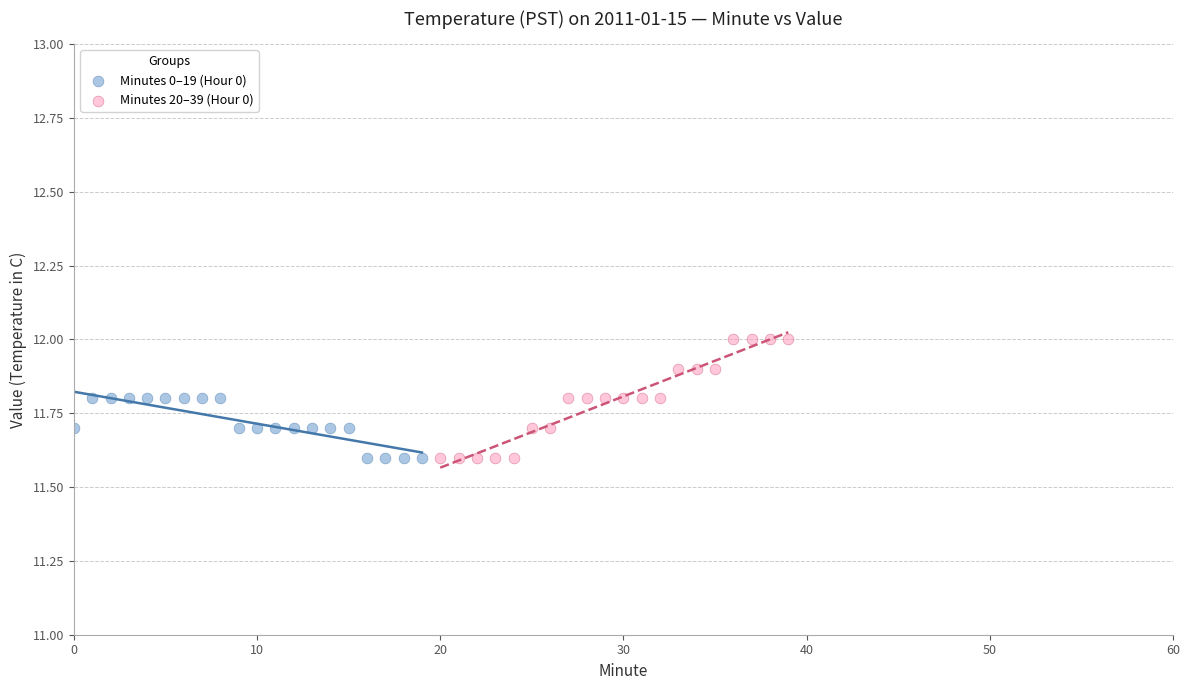

Which series reaches the maximum Y coordinate?

Minutes 20–39 (Hour 0)